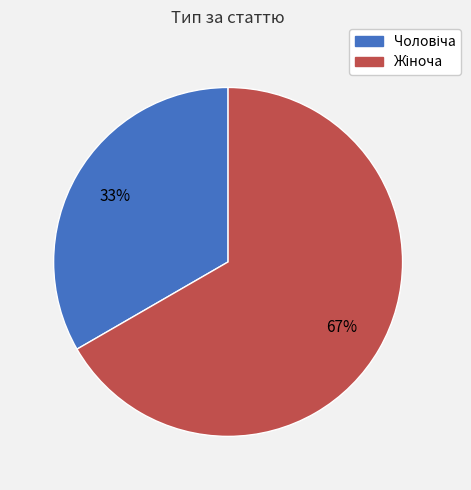

To the nearest percent, what is the average slice percentage?

50%